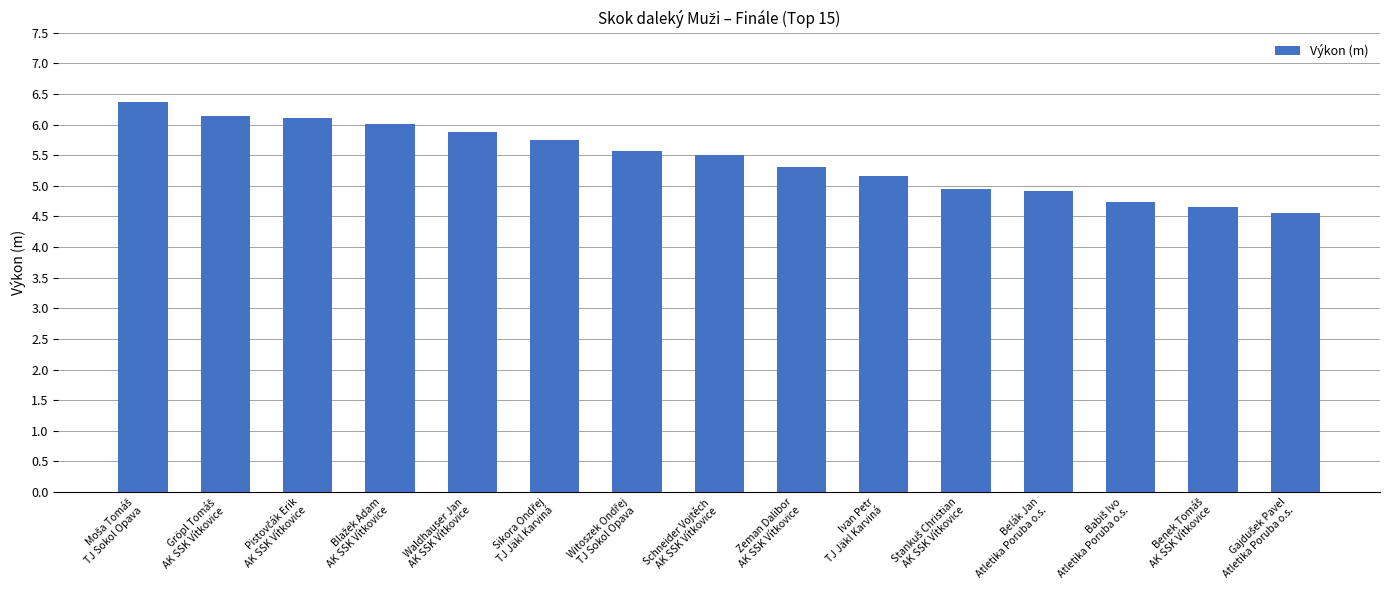

Are the bars grouped side by side (vs. stacked)?

No